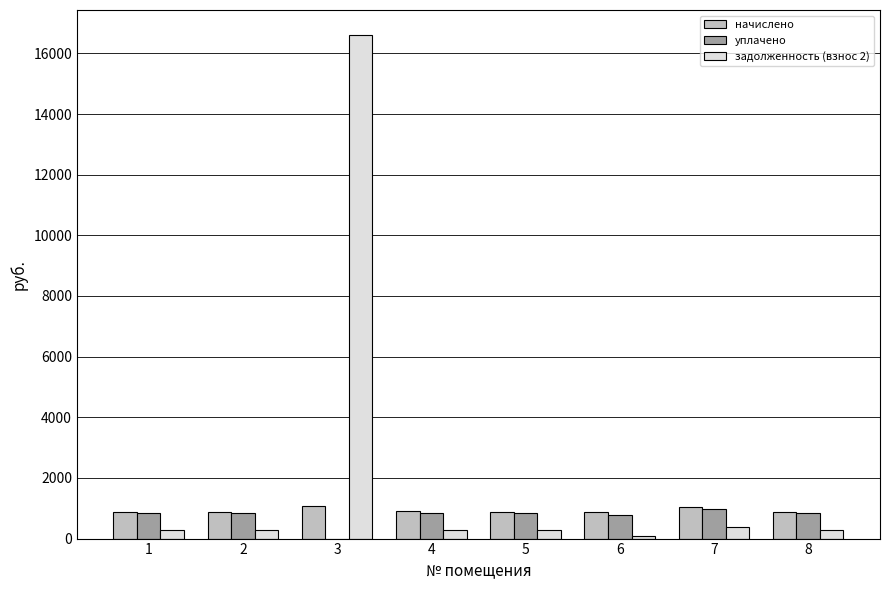

At which category does the chart reach its peak across all series?

3